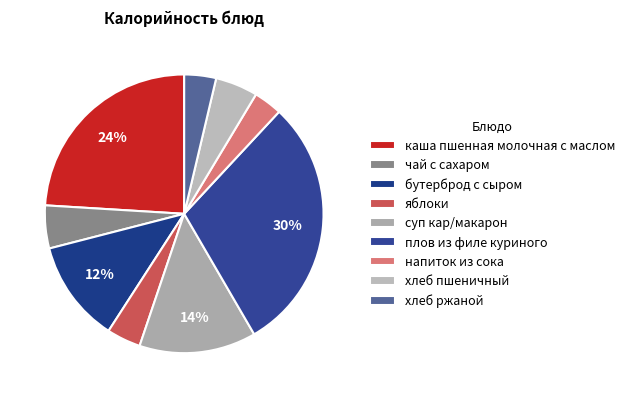

Does any single category account for the majority?

No